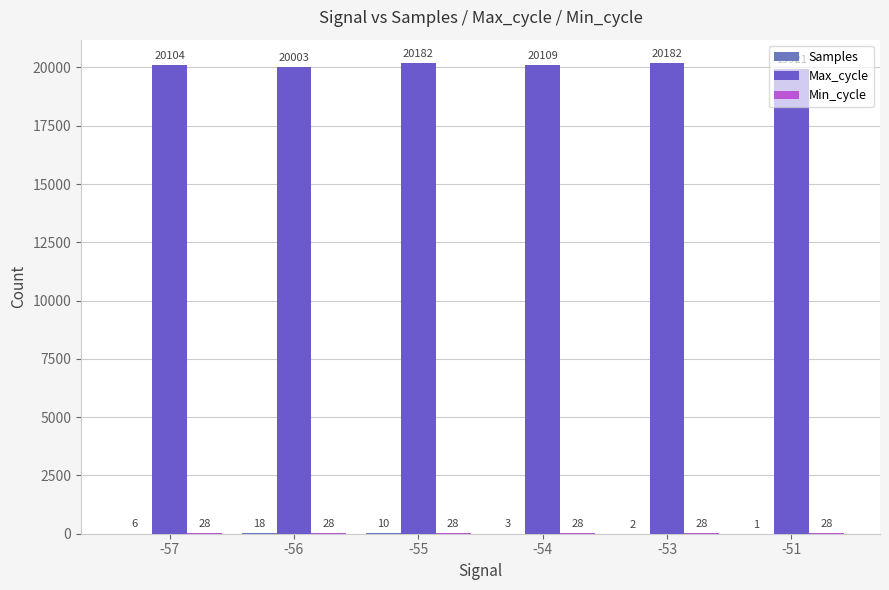

What is the value of the Samples bar at the 1st from the left?

6